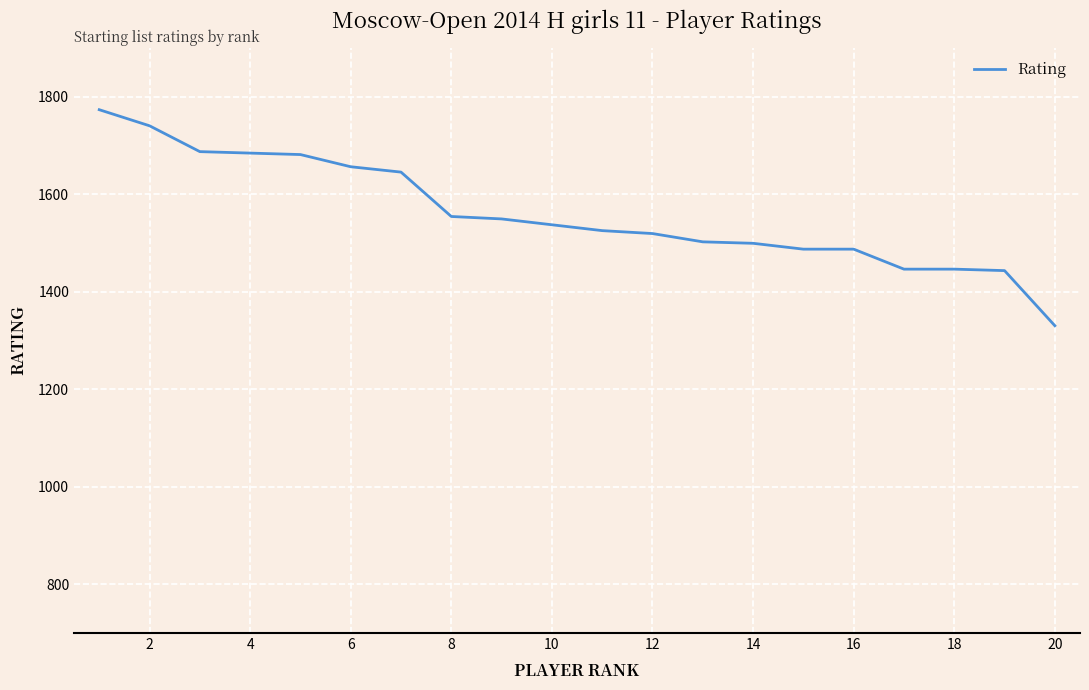

How many values are below 1537?

10